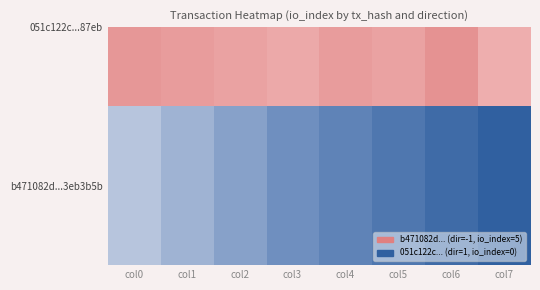

What is the change in value from col1 to col3?

+1.0